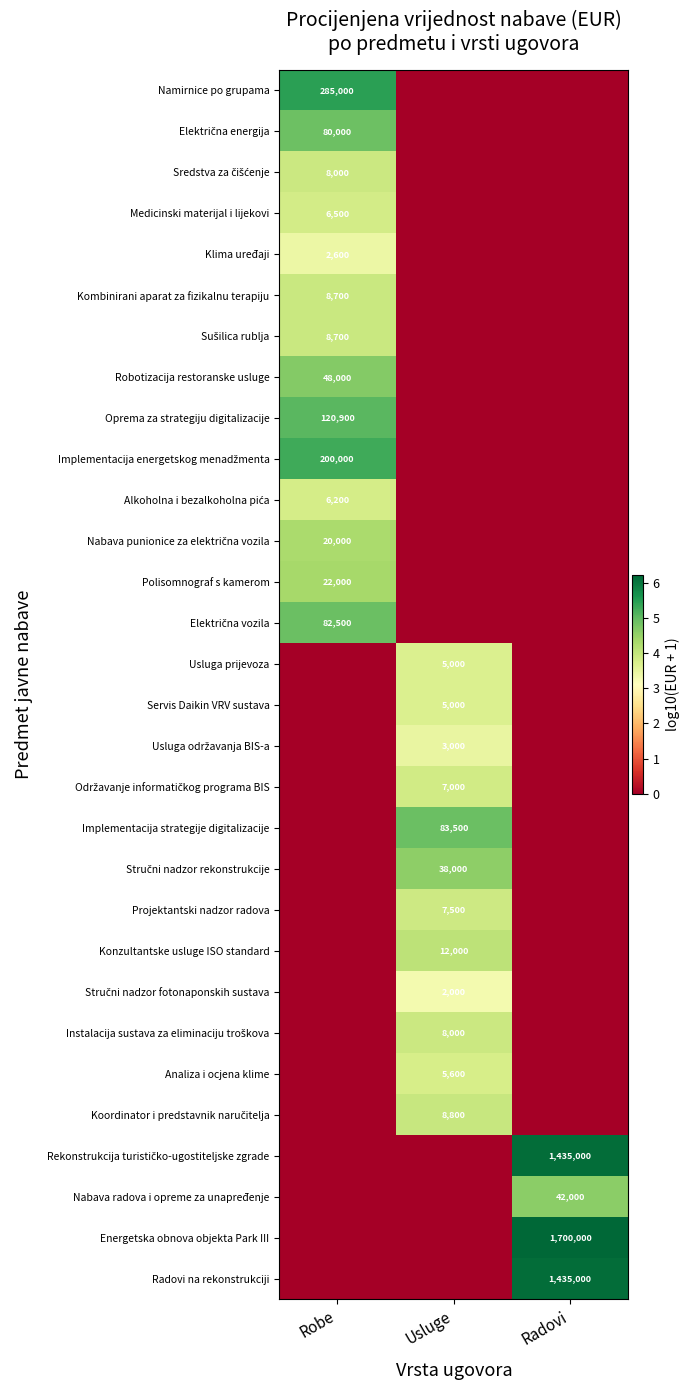

At how many categories does at least one series exceed 2?

3